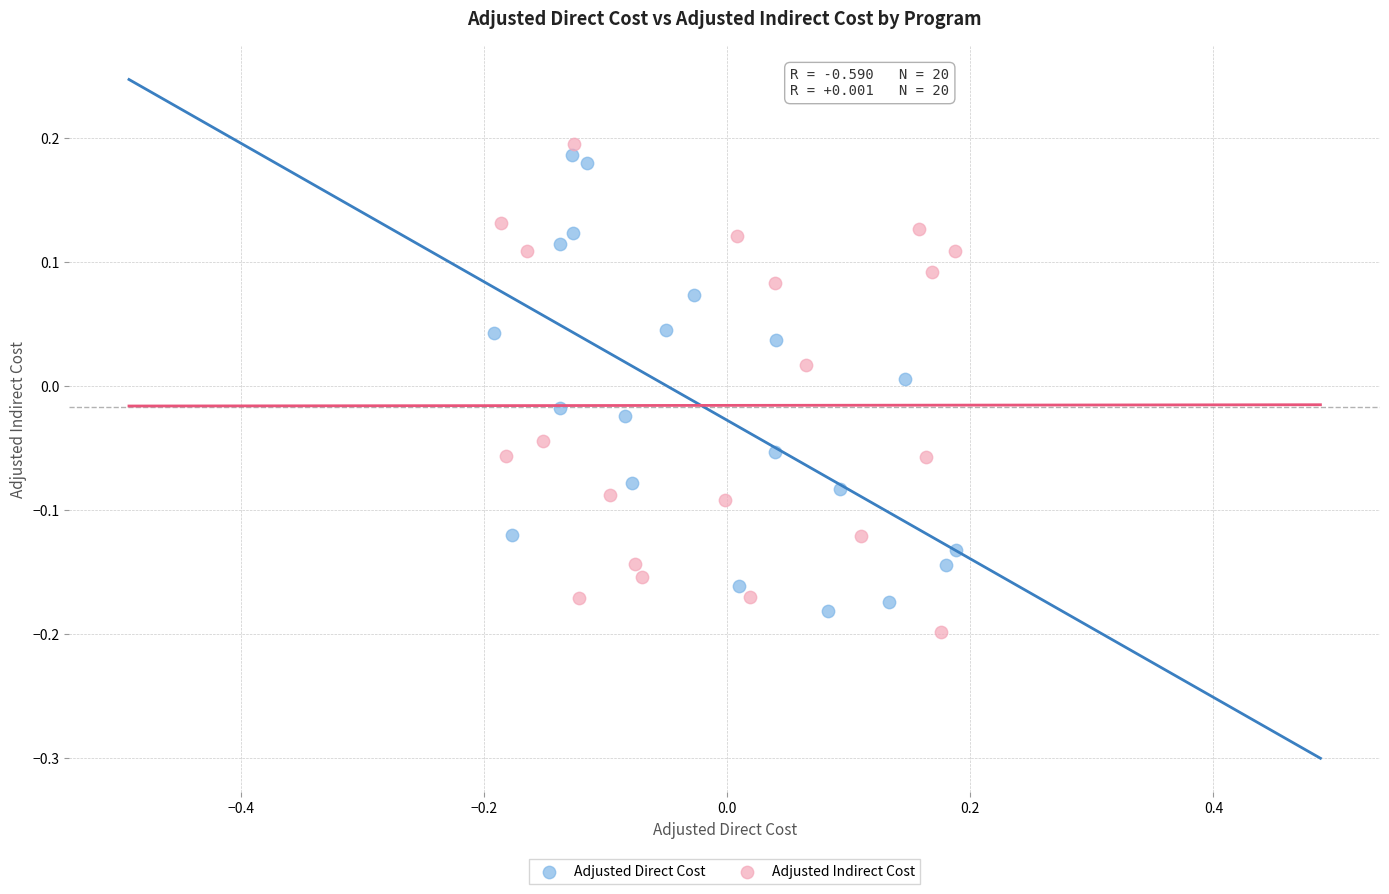

Which series contains the lowest Y value?

Adjusted Indirect Cost